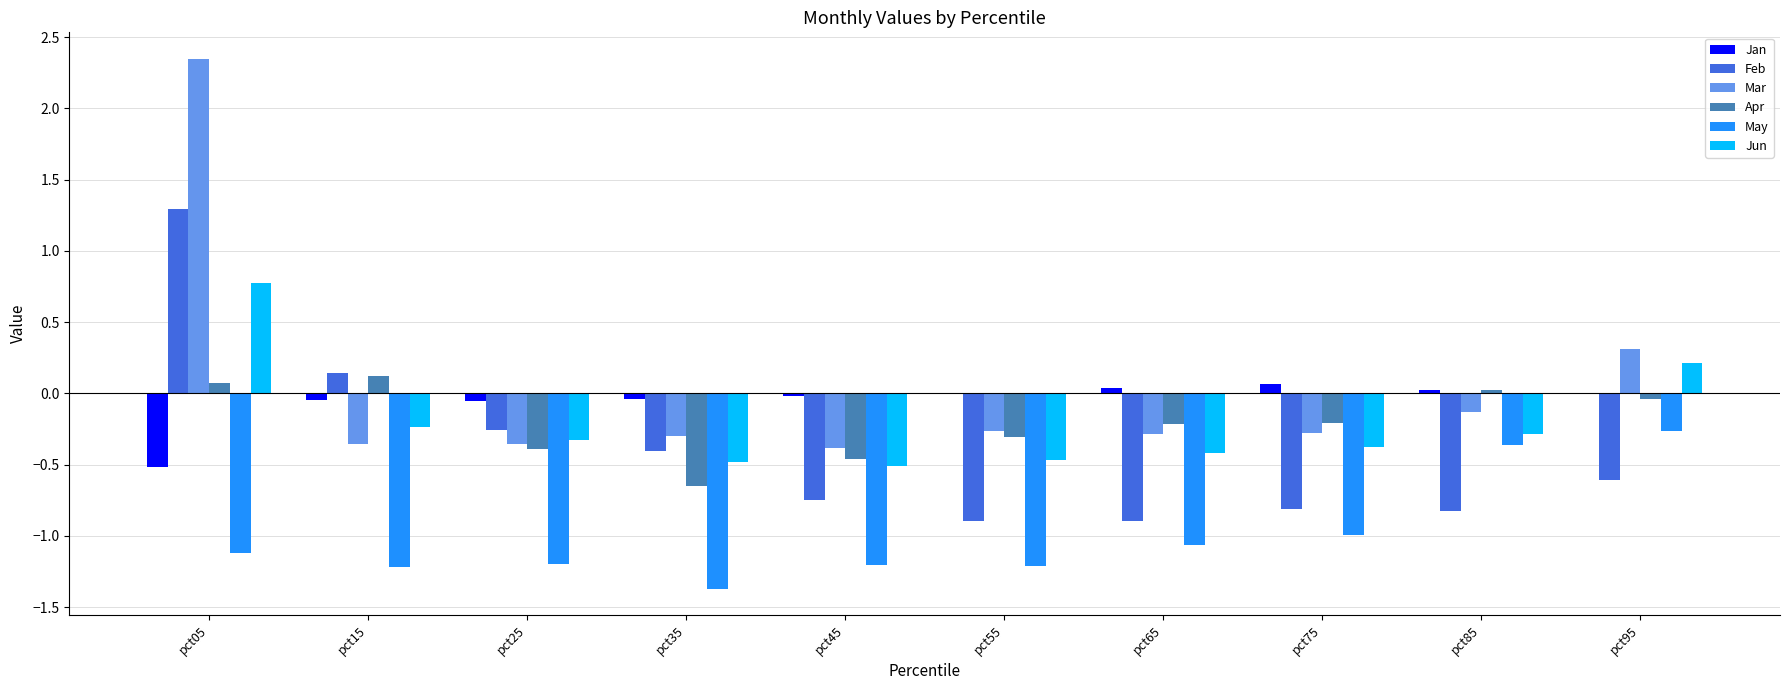

At which category is the sum across all series the highest?

pct05